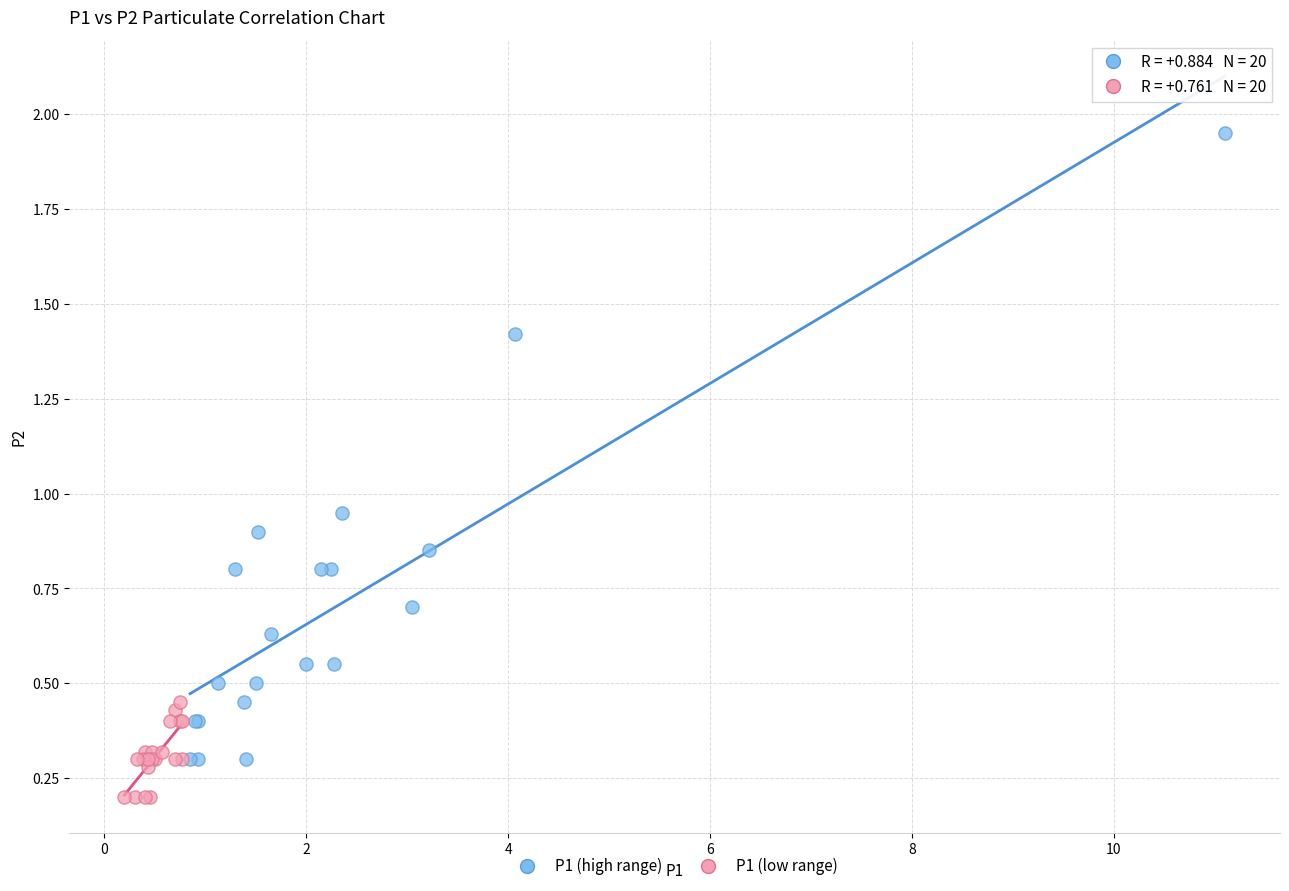

Which series reaches the maximum Y coordinate?

P1 (high range)